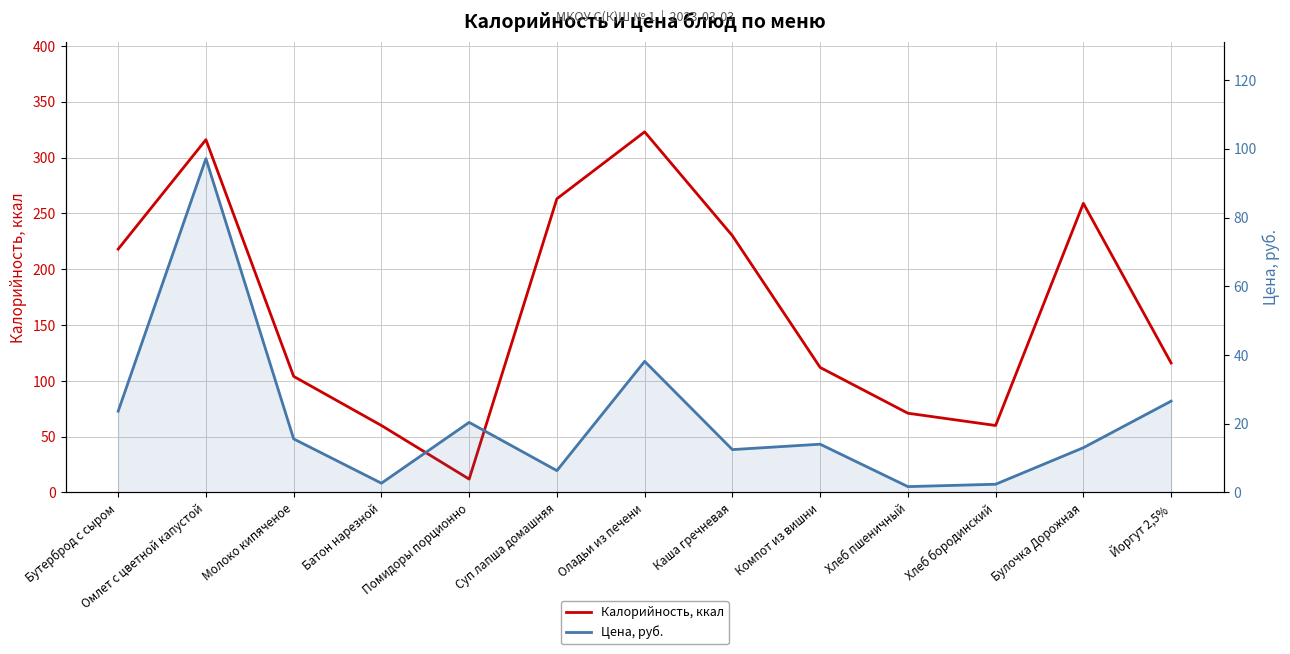

Reading right to left, list all the values displayed in this chart.

Калорийность, ккал: Йоргут 2,5%=116.0	Булочка Дорожная=259.0	Хлеб бородинский=60.0	Хлеб пшеничный=71.0	Компот из вишни=112.0	Каша гречневая=230.0	Оладьи из печени=323.0	Суп лапша домашняя=263.1	Помидоры порционно=12.0	Батон нарезной=60.0	Молоко кипяченое=104.0	Омлет с цветной капустой=316.0	Бутерброд с сыром=218.0
Цена, руб.: Йоргут 2,5%=26.6	Булочка Дорожная=13.0	Хлеб бородинский=2.4	Хлеб пшеничный=1.7	Компот из вишни=14.1	Каша гречневая=12.5	Оладьи из печени=38.2	Суп лапша домашняя=6.4	Помидоры порционно=20.4	Батон нарезной=2.7	Молоко кипяченое=15.6	Омлет с цветной капустой=97.2	Бутерброд с сыром=23.6